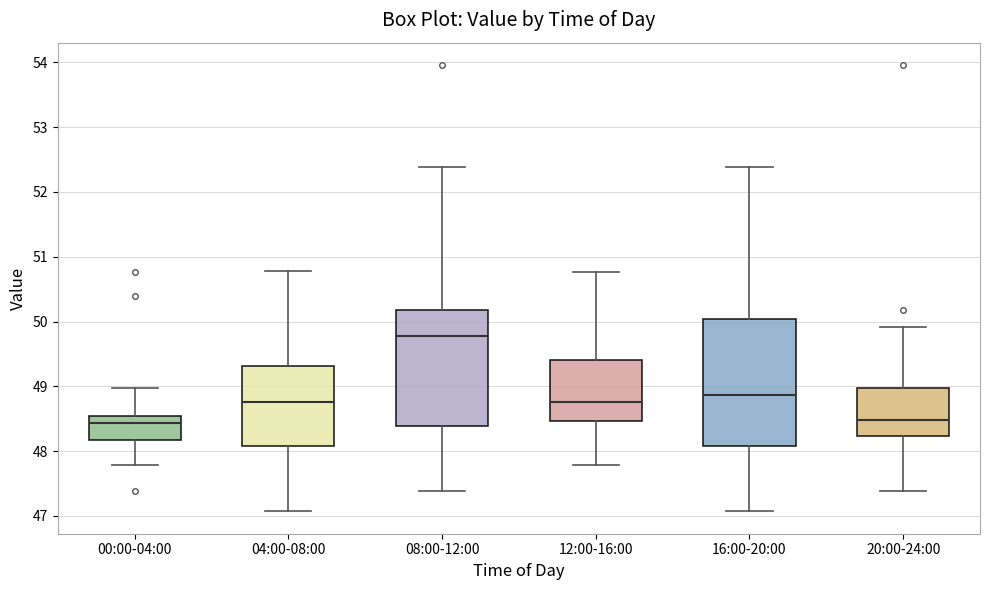

Reading left to right, transcribe this box plot: for each box, give where its median line is, the range the box spans, and where its two whiskers end, as read against the y-axis. The values are not printed on the chart, so give them approximately, as read against the axis.

00:00-04:00: median 48.4, box 48.2 to 48.5, whiskers 47.8 to 49.0
04:00-08:00: median 48.8, box 48.1 to 49.3, whiskers 47.1 to 50.8
08:00-12:00: median 49.8, box 48.4 to 50.2, whiskers 47.4 to 52.4
12:00-16:00: median 48.8, box 48.5 to 49.4, whiskers 47.8 to 50.8
16:00-20:00: median 48.9, box 48.1 to 50.0, whiskers 47.1 to 52.4
20:00-24:00: median 48.5, box 48.2 to 49.0, whiskers 47.4 to 49.9